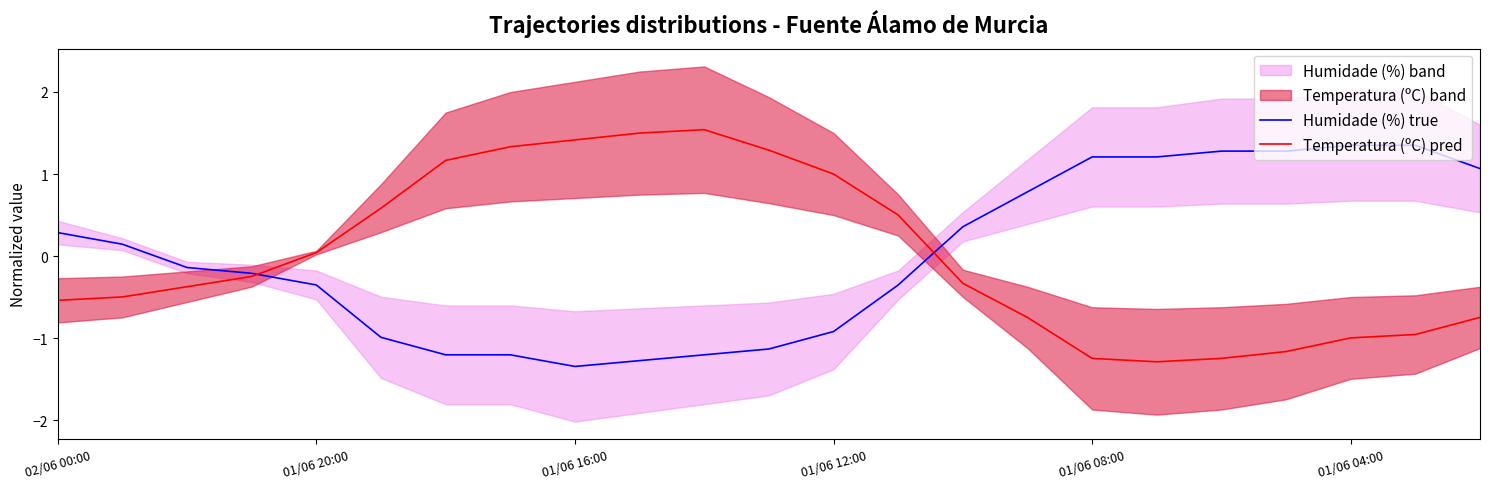

Is this an area chart (filled region under the line)?

No